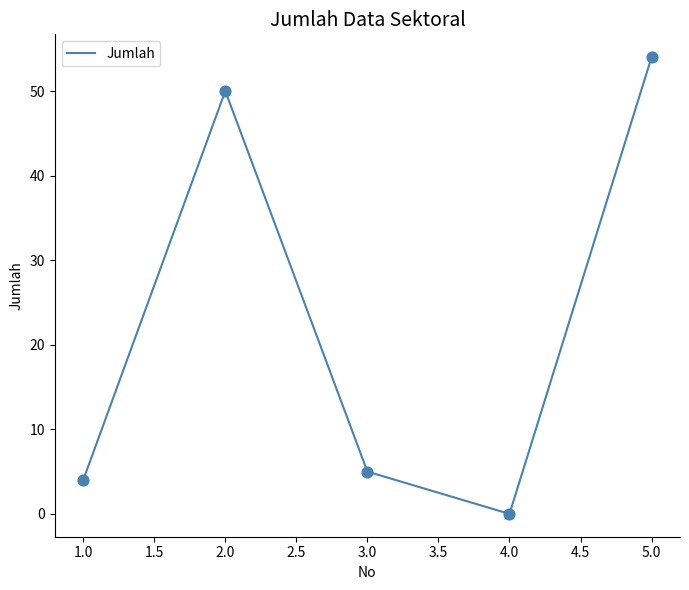

What is the change in value from 3.0 to 4.0?

-5